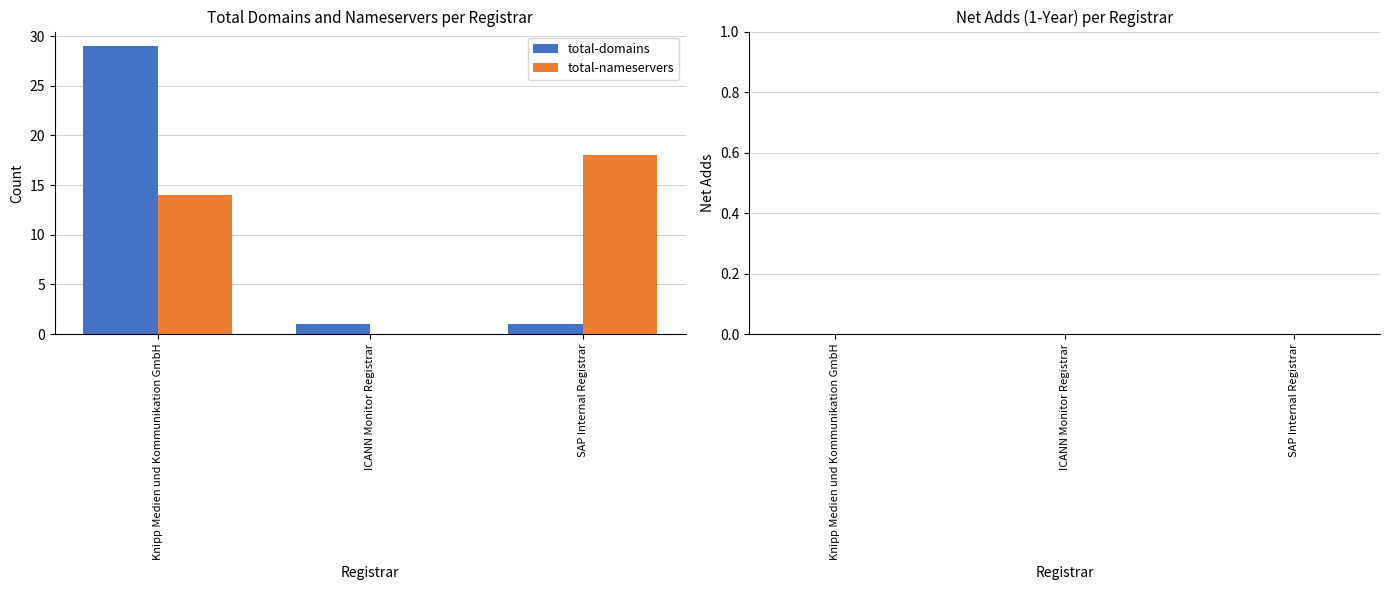

Which series has the largest range (max minus min)?

total-domains